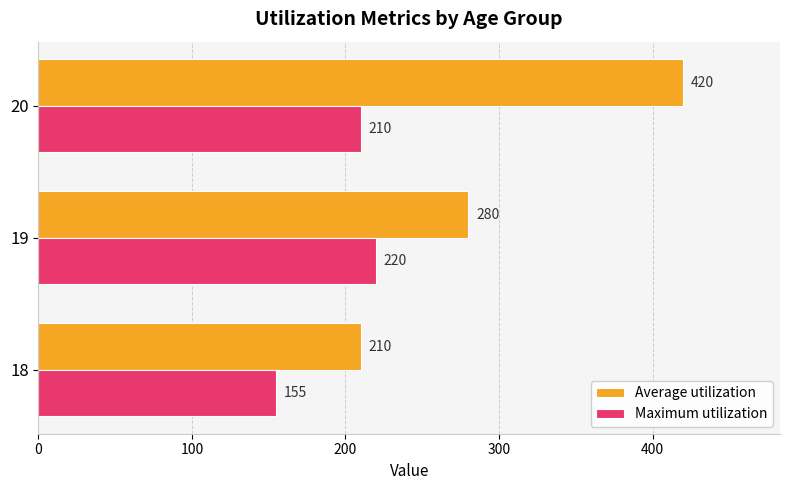

The value of Average utilization at 18 is 210. True or false?

True